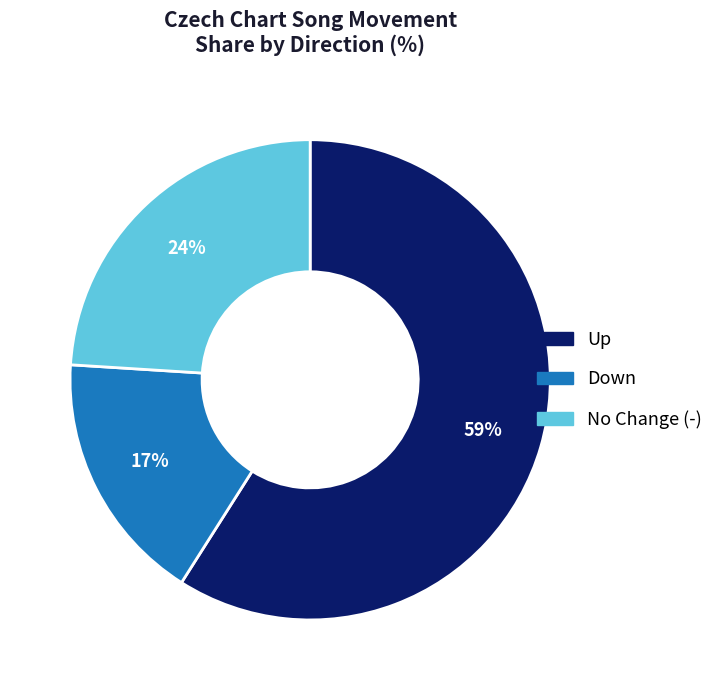

Is there a majority slice in this chart?

Yes